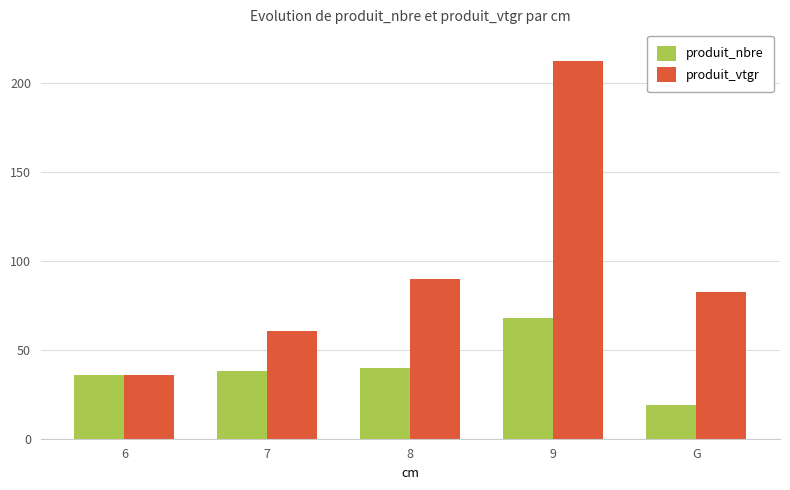

What is the difference between the highest and lowest values at 8?

49.7